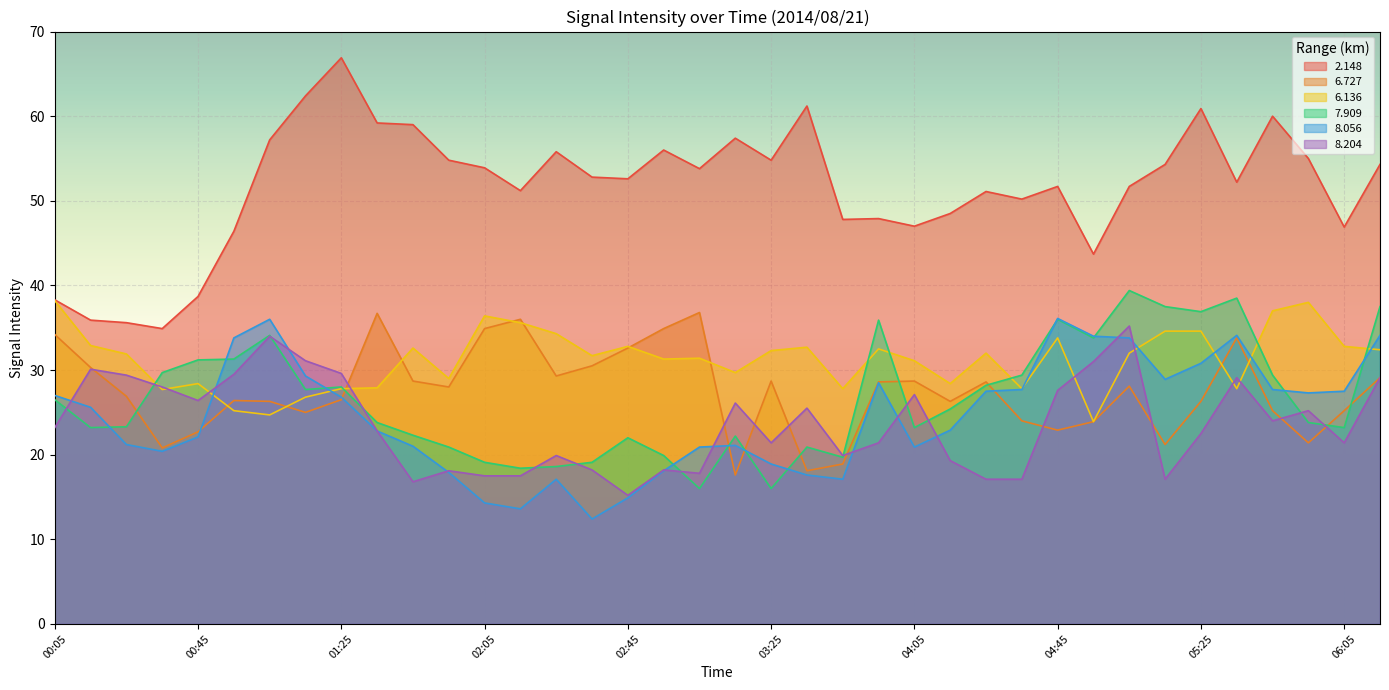

Reading left to right, extract all data points from this chart.

2.148: 38.3	35.9	35.6	34.9	38.7	46.4	57.2	62.4	66.9	59.2	59.0	54.8	53.9	51.2	55.8	52.8	52.6	56.0	53.8	57.4	54.8	61.2	47.8	47.9	47.0	48.5	51.1	50.2	51.7	43.7	51.7	54.3	60.9	52.2	60.0	55.0	46.9	54.3
6.727: 34.2	30.3	26.9	20.8	22.7	26.4	26.3	25.0	26.5	36.7	28.7	28.0	34.9	36.0	29.3	30.5	32.6	34.9	36.8	17.6	28.7	18.1	18.9	28.6	28.7	26.3	28.6	24.0	22.9	23.9	28.1	21.2	26.3	33.8	25.2	21.4	25.2	29.1
6.136: 38.2	32.9	31.9	27.7	28.4	25.2	24.7	26.8	27.8	27.9	32.6	29.0	36.4	35.6	34.3	31.7	32.8	31.3	31.4	29.7	32.3	32.7	27.8	32.5	31.1	28.4	32.0	27.8	33.8	23.9	32.0	34.6	34.6	27.8	37.0	38.0	32.8	32.4
7.909: 26.5	23.2	23.3	29.7	31.2	31.3	34.1	27.7	28.0	23.8	22.3	20.9	19.1	18.4	18.6	19.1	22.0	19.9	16.0	22.2	16.0	20.9	19.7	35.9	23.2	25.4	28.2	29.4	36.0	33.8	39.4	37.5	36.9	38.5	29.4	23.8	23.2	37.5
8.056: 27.0	25.6	21.2	20.4	22.1	33.8	36.0	29.3	26.8	22.8	21.0	17.9	14.3	13.6	17.1	12.4	14.9	18.1	20.9	21.1	18.9	17.6	17.1	28.5	20.9	22.9	27.5	27.7	36.1	34.0	33.8	28.9	30.8	34.1	27.7	27.3	27.5	34.1
8.204: 23.2	30.1	29.4	28.0	26.4	29.5	34.0	31.1	29.6	22.8	16.8	18.1	17.5	17.5	19.9	18.2	15.2	18.2	17.8	26.1	21.4	25.5	19.9	21.4	27.1	19.3	17.1	17.1	27.6	31.0	35.2	17.1	22.5	29.1	24.0	25.2	21.4	29.1